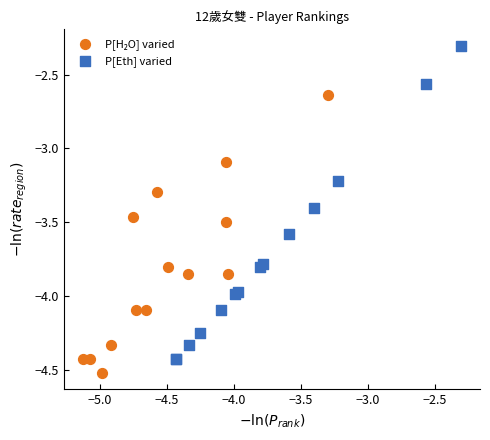

Which series has the widest spread of Y values?

P[Eth] varied